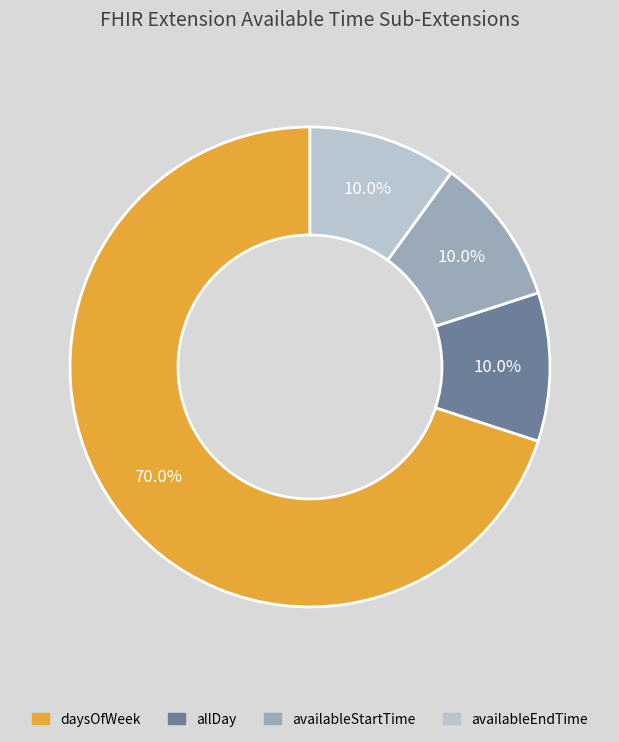

Is there a majority slice in this chart?

Yes